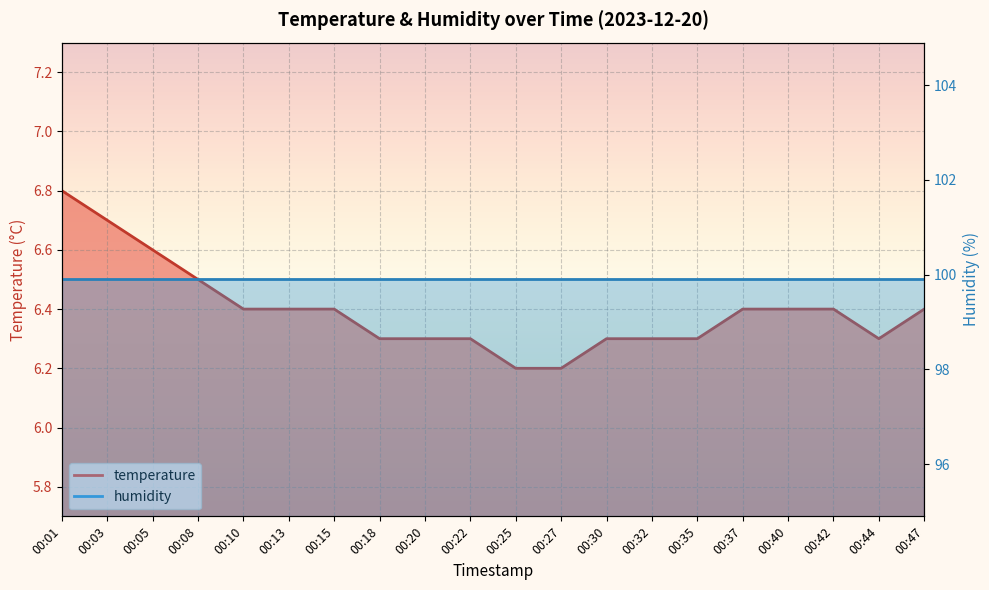

What is the change in value from 00:08 to 00:30?

-0.2